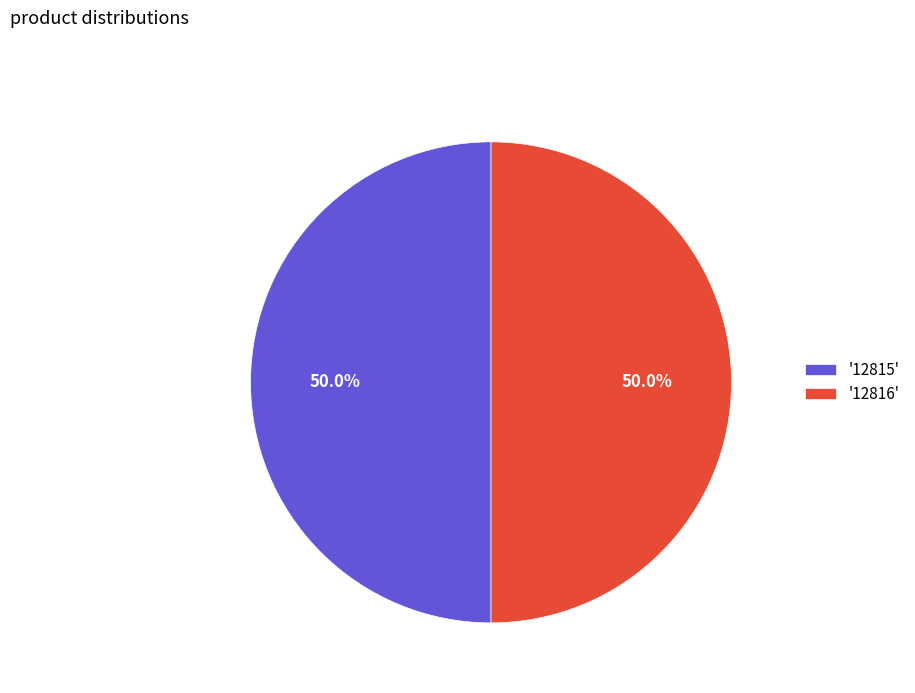

Combined, do '12816' and '12815' account for over 50%?

Yes